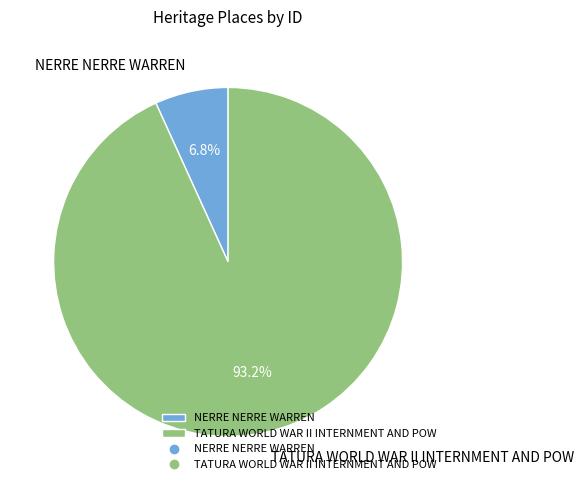

Is TATURA WORLD WAR II INTERNMENT AND POW the majority of the pie?

Yes